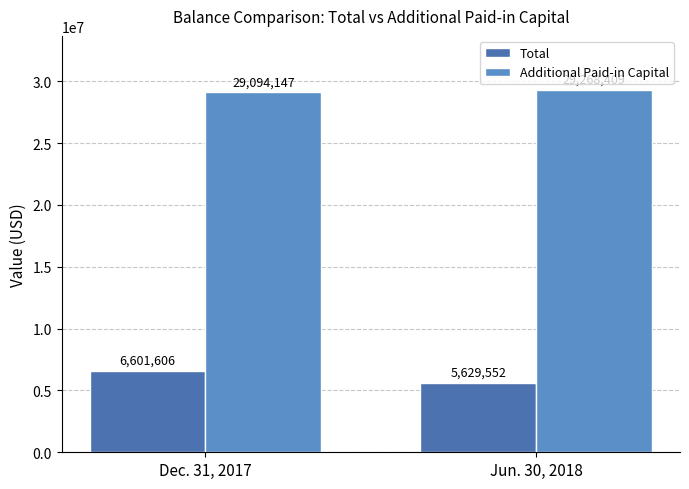

Is it true that Total equals 6601606 at Dec. 31, 2017?

True